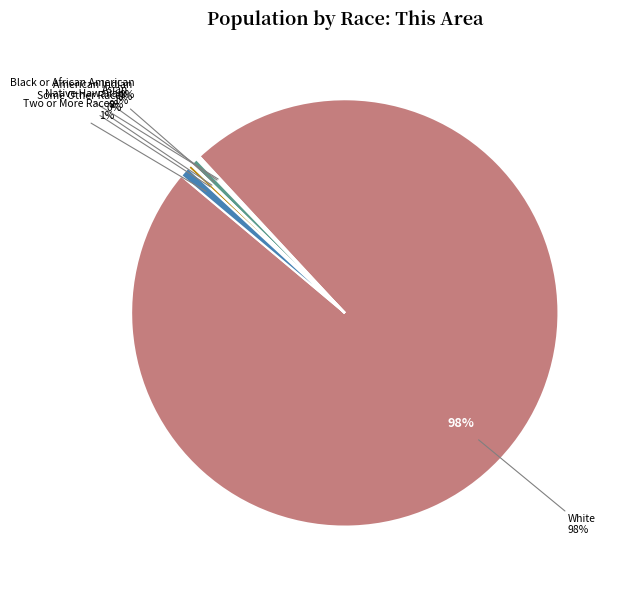

How many segments does this pie chart have?

7